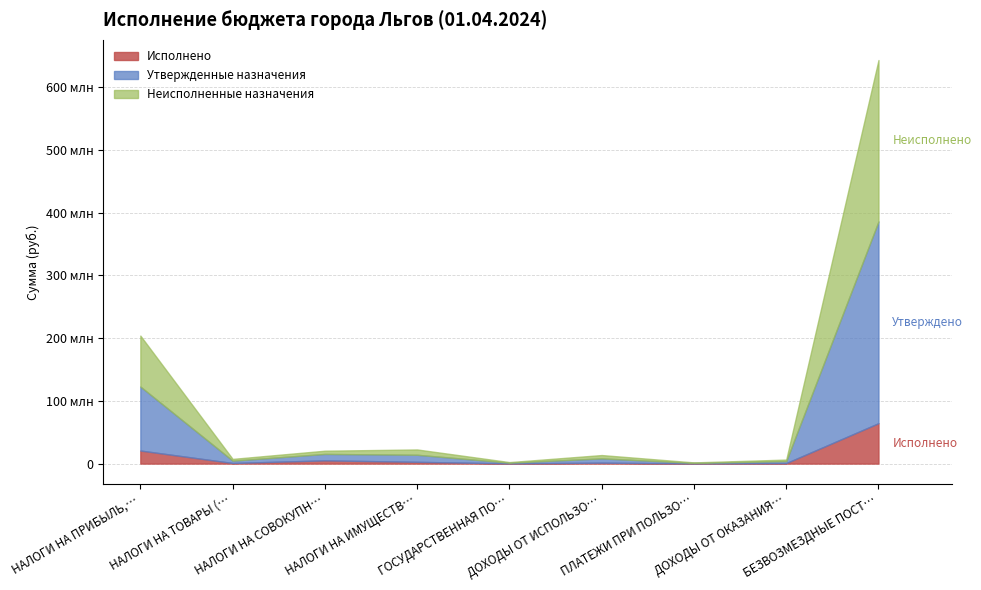

At ДОХОДЫ ОТ ОКАЗАНИЯ ПЛАТНЫХ УСЛУГ, list the series in order from largest to smallest.

Утвержденные назначения, Неисполненные назначения, Исполнено